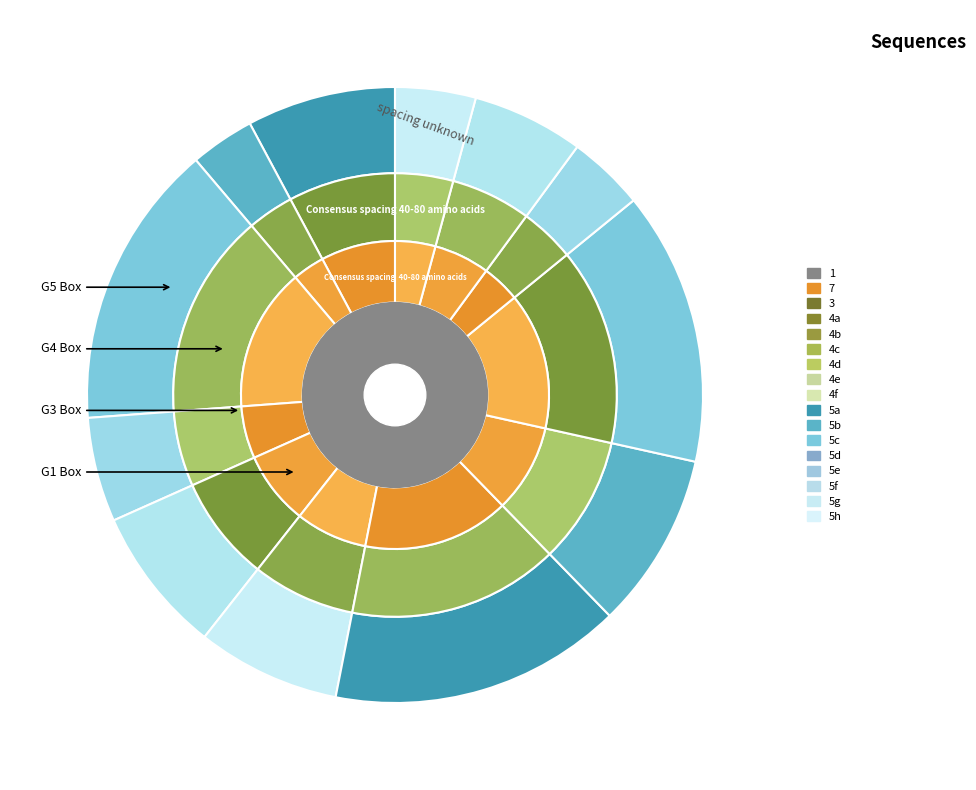

Count the number of slices in the pie.

12